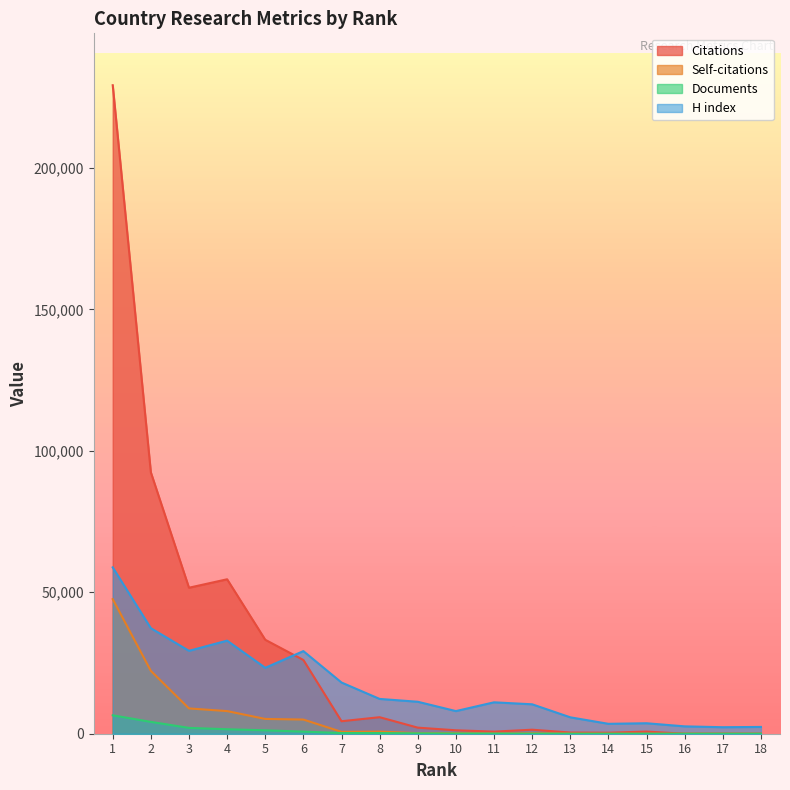

Is it true that Documents equals 1344 at 2?

False